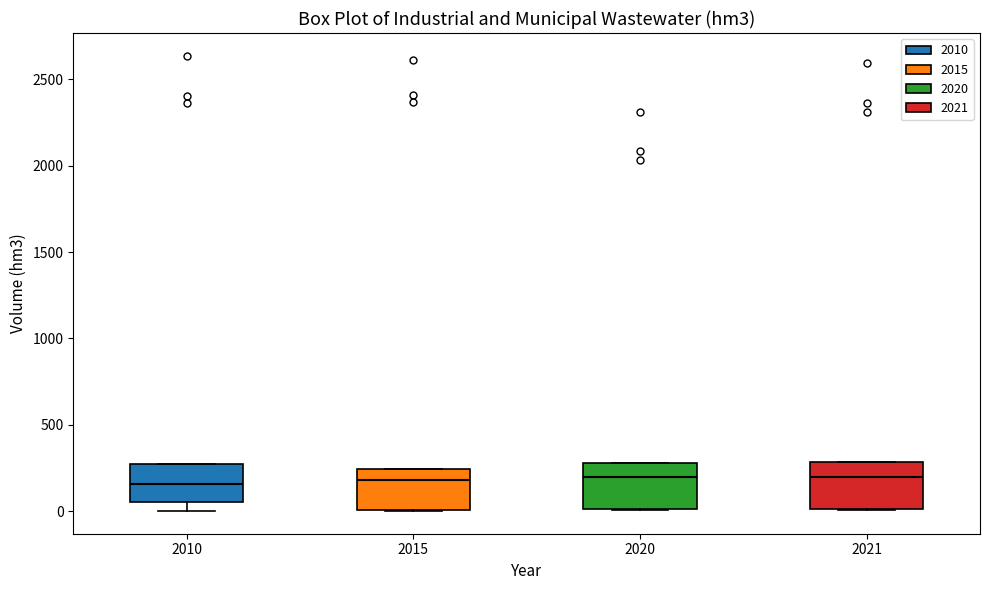

Reading left to right, read every box against the y-axis: the position of its median line, the range the box covers, and the ends of its whiskers. The values are not printed on the chart, so give them approximately, as read against the axis.

2010: median 150, box 50 to 250, whiskers 0 to 250
2015: median 200, box 0 to 250, whiskers 0 to 250
2020: median 200, box 0 to 300, whiskers 0 to 300
2021: median 200, box 0 to 300, whiskers 0 to 300